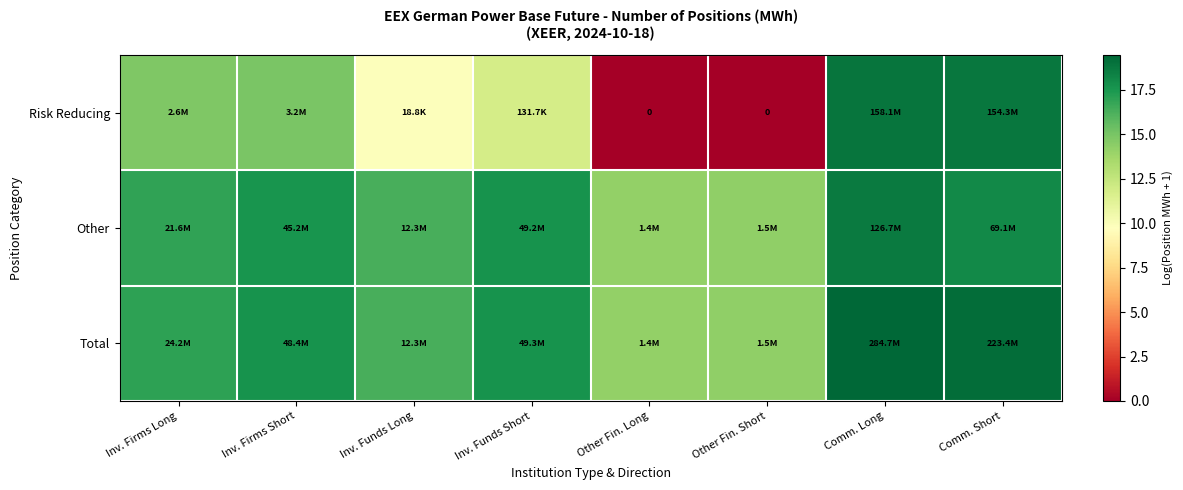

What is the minimum value for Total?

14.1